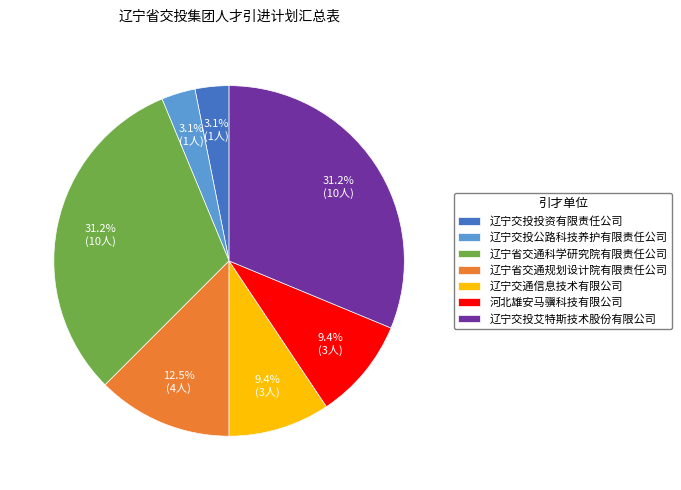

Which has a higher value, 河北雄安马骥科技有限公司 or 辽宁交投艾特斯技术股份有限公司?

辽宁交投艾特斯技术股份有限公司